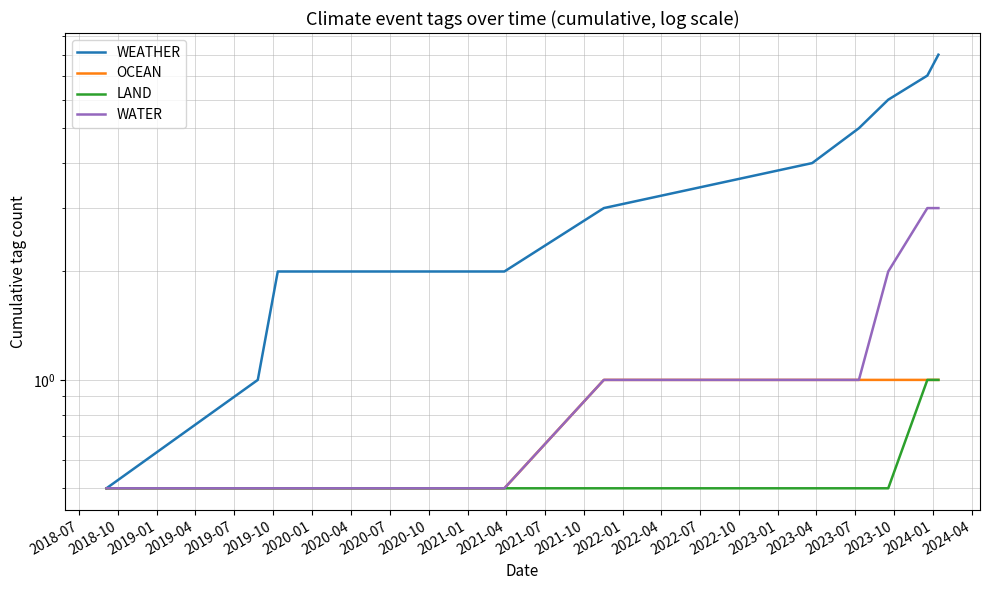

True or false: OCEAN has more than 0 points higher than both neighbors.

False